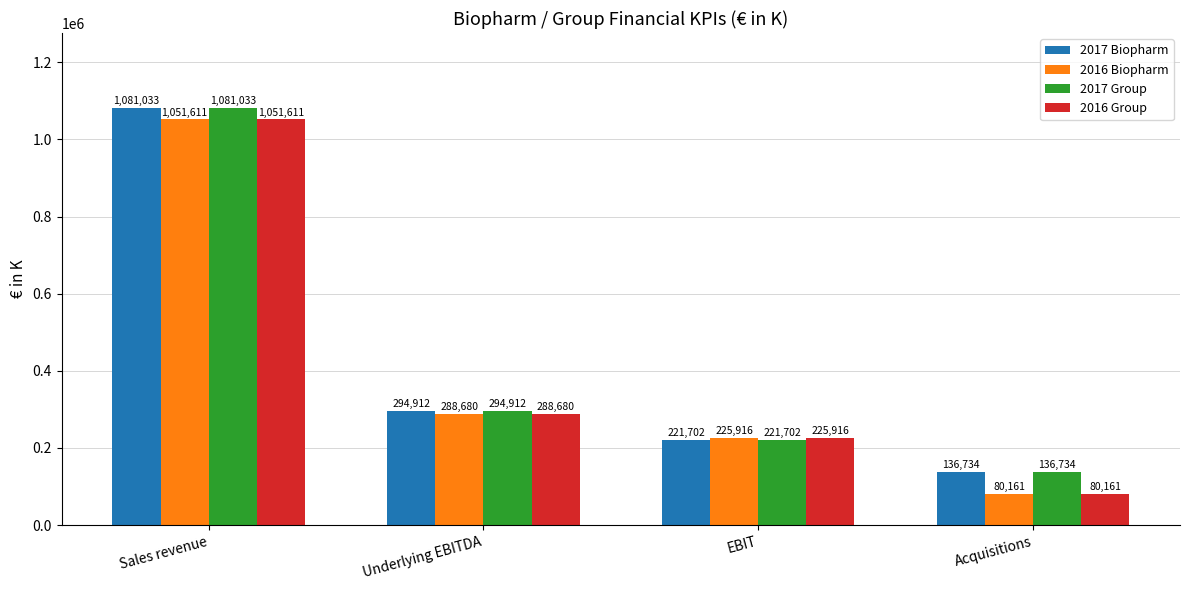

Which label corresponds to the largest value in the chart?

Sales revenue